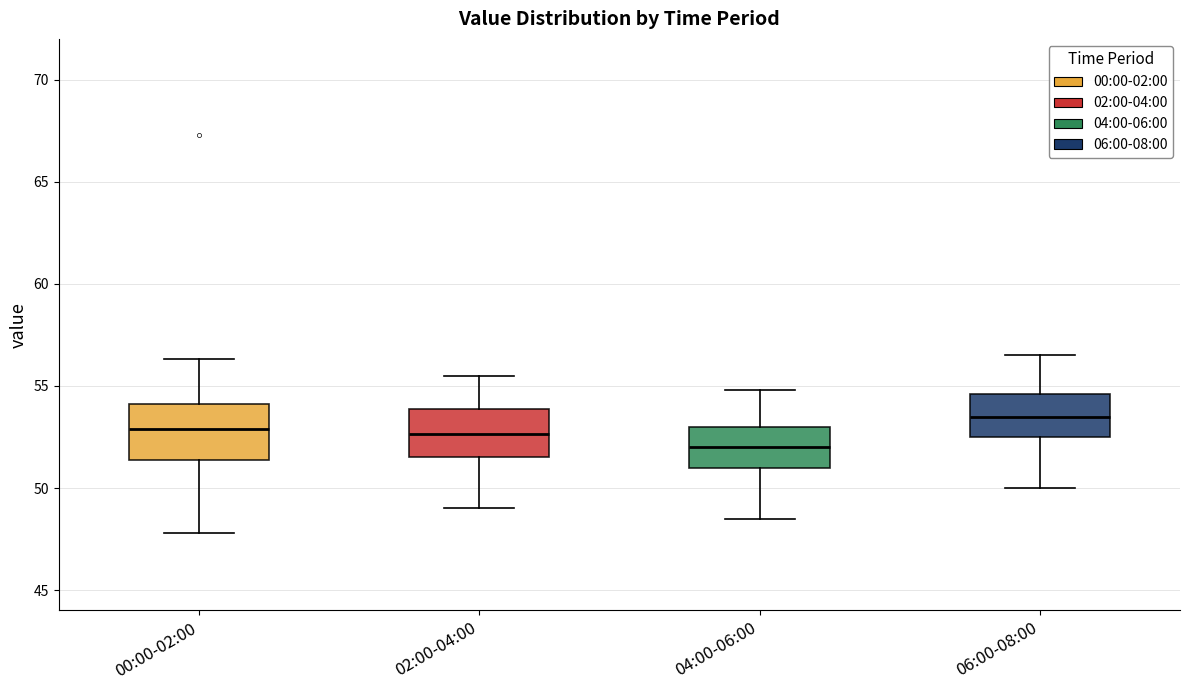

Reading left to right, transcribe this box plot: for each box, give where its median line is, the range the box spans, and where its two whiskers end, as read against the y-axis. The values are not printed on the chart, so give them approximately, as read against the axis.

00:00-02:00: median 53.0, box 51.5 to 54.0, whiskers 48.0 to 56.5
02:00-04:00: median 52.5, box 51.5 to 54.0, whiskers 49.0 to 55.5
04:00-06:00: median 52.0, box 51.0 to 53.0, whiskers 48.5 to 55.0
06:00-08:00: median 53.5, box 52.5 to 54.5, whiskers 50.0 to 56.5